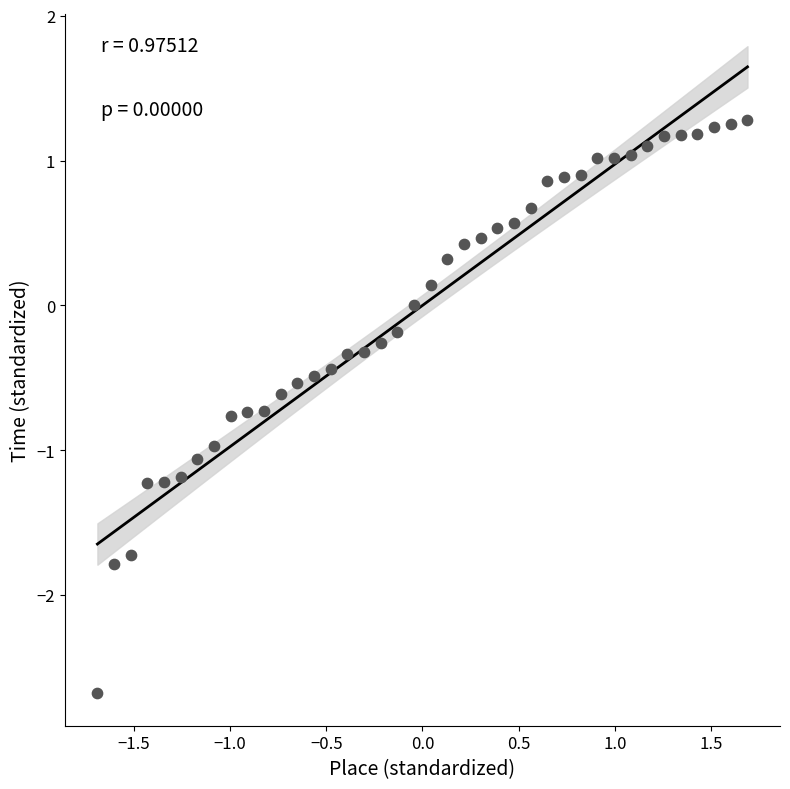

How many data points are displayed?

40